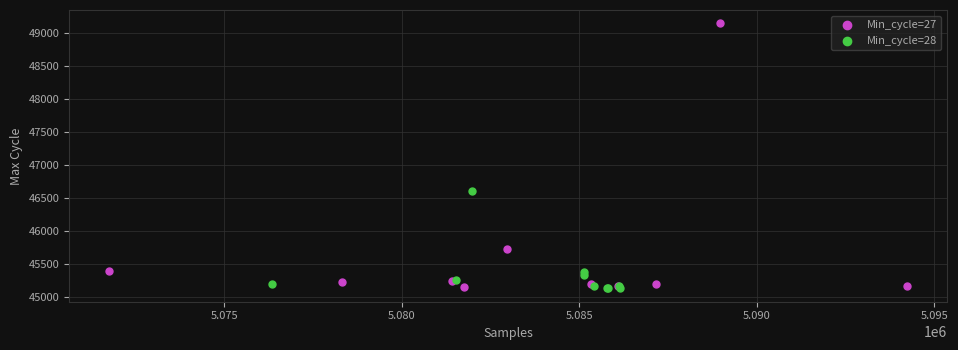

Which series contains the highest Y value?

Min_cycle=27